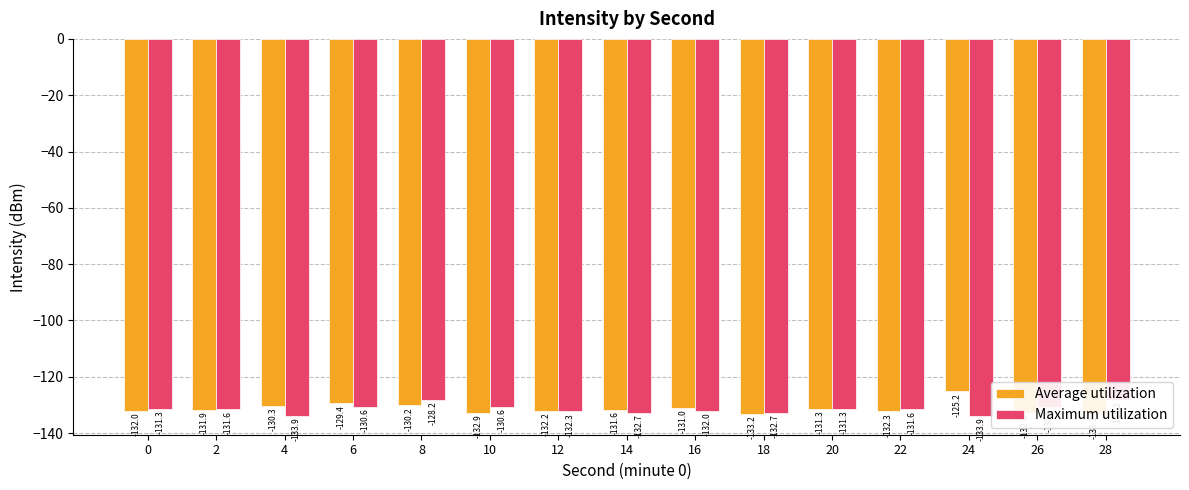

Reading left to right, list all the values displayed in this chart.

Average utilization: 0=-132.0	2=-131.9	4=-130.3	6=-129.4	8=-130.2	10=-132.9	12=-132.2	14=-131.6	16=-131.0	18=-133.2	20=-131.3	22=-132.3	24=-125.2	26=-132.8	28=-133.1
Maximum utilization: 0=-131.3	2=-131.6	4=-133.9	6=-130.6	8=-128.2	10=-130.6	12=-132.3	14=-132.7	16=-132.0	18=-132.7	20=-131.3	22=-131.6	24=-133.9	26=-130.6	28=-128.2